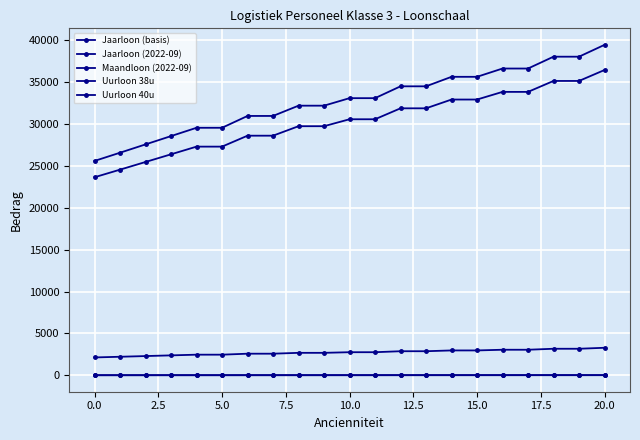

Reading left to right, list all the values displayed in this chart.

Jaarloon (basis): 23642.8	24549.1	25465.3	26381.6	27297.8	27297.8	28603.5	28603.5	29736.1	29736.1	30565.1	30565.1	31870.9	31870.9	32918.8	32918.8	33832.5	33832.5	35138.3	35138.3	36444.2
Jaarloon (2022-09): 25590.9	26572.0	27563.7	28555.4	29547.1	29547.1	30960.5	30960.5	32186.4	32186.4	33083.7	33083.7	34497.1	34497.1	35631.3	35631.3	36620.3	36620.3	38033.7	38033.7	39447.2
Maandloon (2022-09): 2132.6	2214.3	2297.0	2379.6	2462.3	2462.3	2580.0	2580.0	2682.2	2682.2	2757.0	2757.0	2874.8	2874.8	2969.3	2969.3	3051.7	3051.7	3169.5	3169.5	3287.3
Uurloon 38u: 12.9	13.4	13.9	14.4	14.9	14.9	15.7	15.7	16.3	16.3	16.7	16.7	17.5	17.5	18.0	18.0	18.5	18.5	19.2	19.2	20.0
Uurloon 40u: 12.3	12.8	13.2	13.7	14.2	14.2	14.9	14.9	15.5	15.5	15.9	15.9	16.6	16.6	17.1	17.1	17.6	17.6	18.3	18.3	19.0